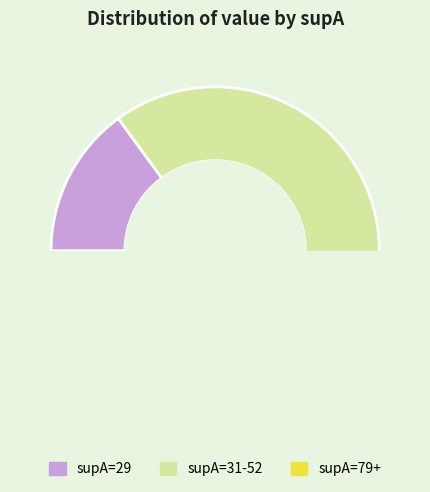

Is it true that 79 is 20% of the pie?

False